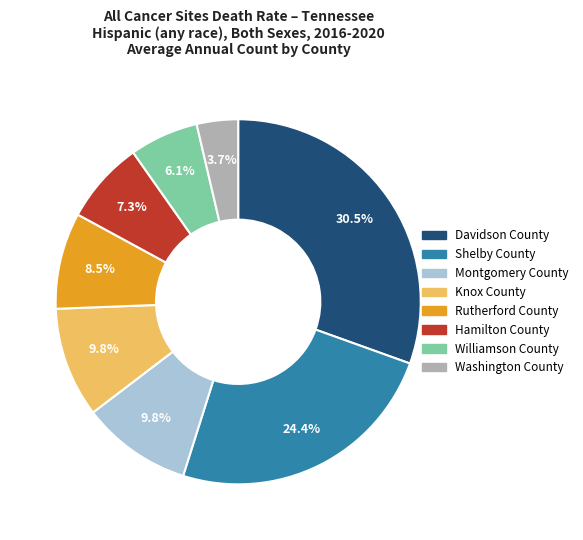

What is the smallest slice in the pie chart?

Washington County